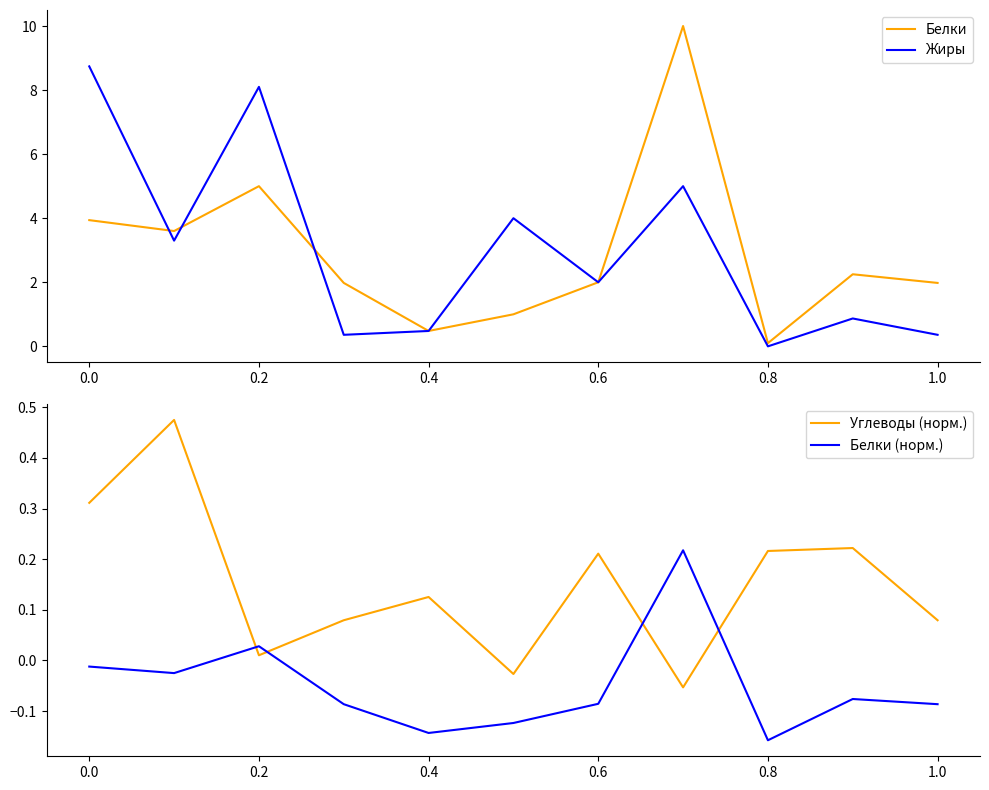

How many values in the Углеводы (норм.) series exceed 0?

9